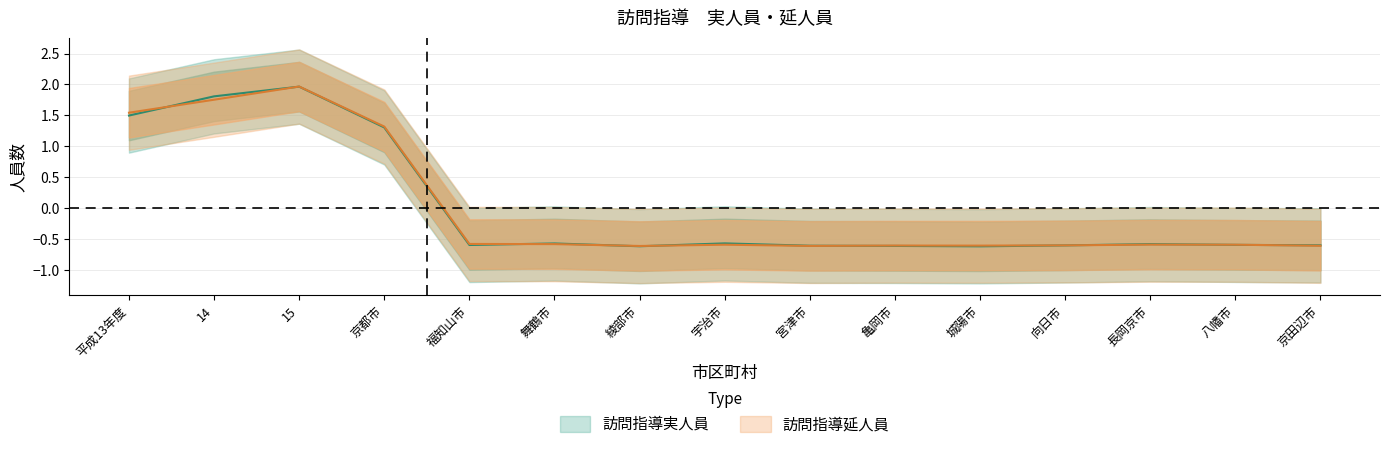

What is the value of the 訪問指導延人員 point at the 13th from the left?

-0.6